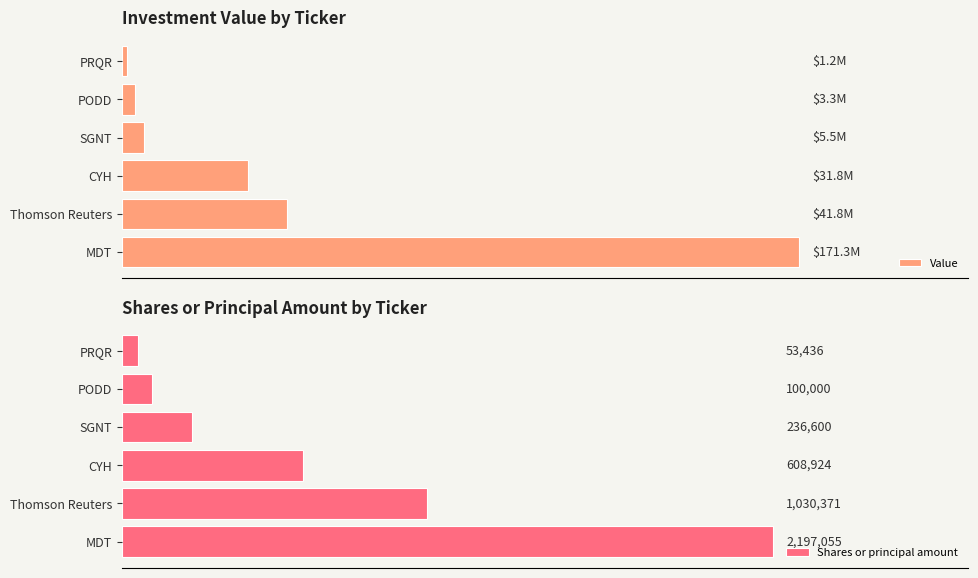

What is the difference between the Value values at SGNT and MDT?

165847000